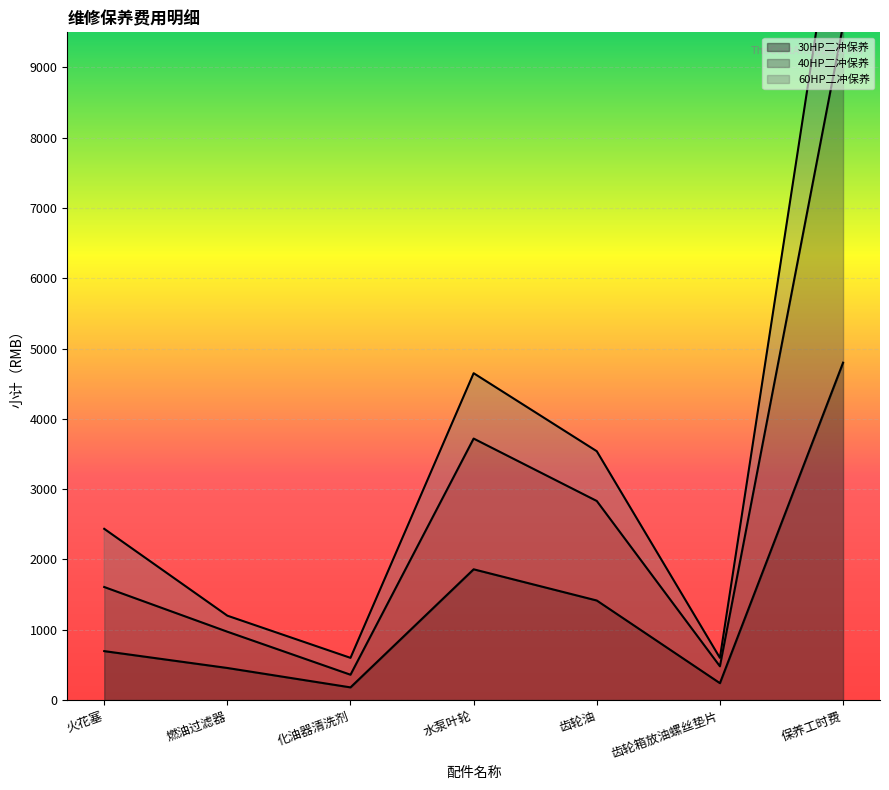

Is it true that 30HP二冲保养 equals 696 at 火花塞?

True